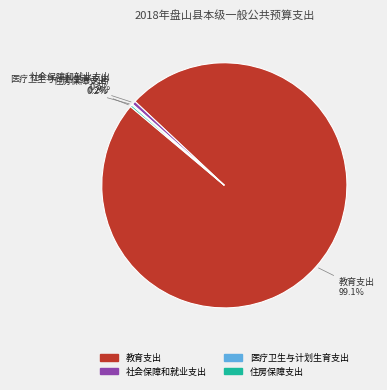

Which has a higher value, 社会保障和就业支出 or 教育支出?

教育支出